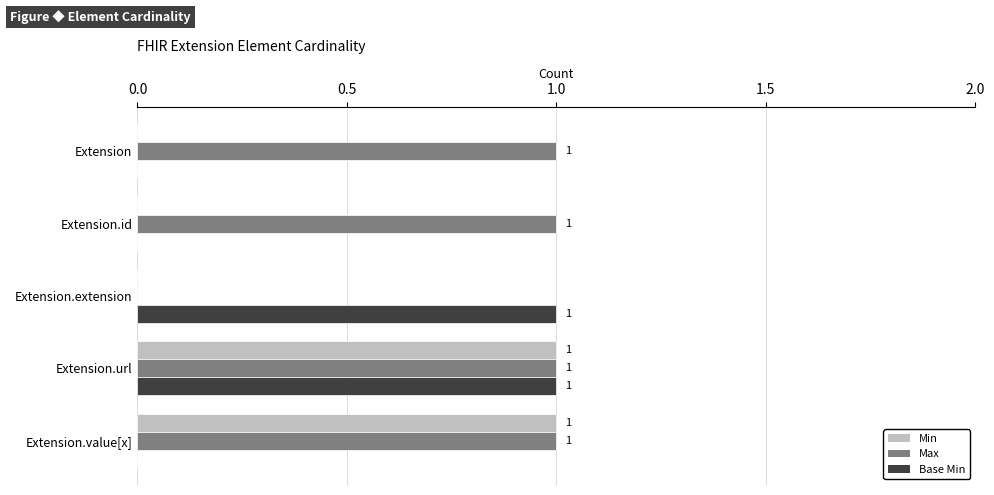

Is it true that Max equals 0 at Extension?

False